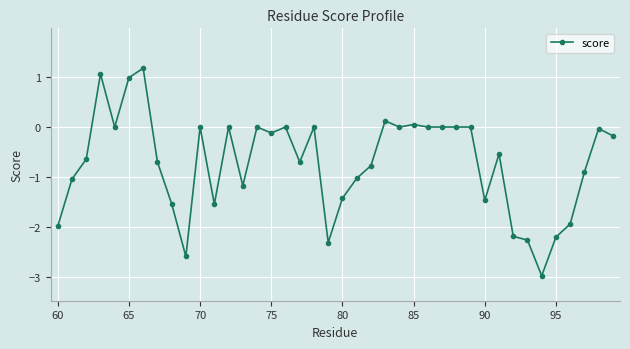

What is the maximum value shown in the chart?

1.2